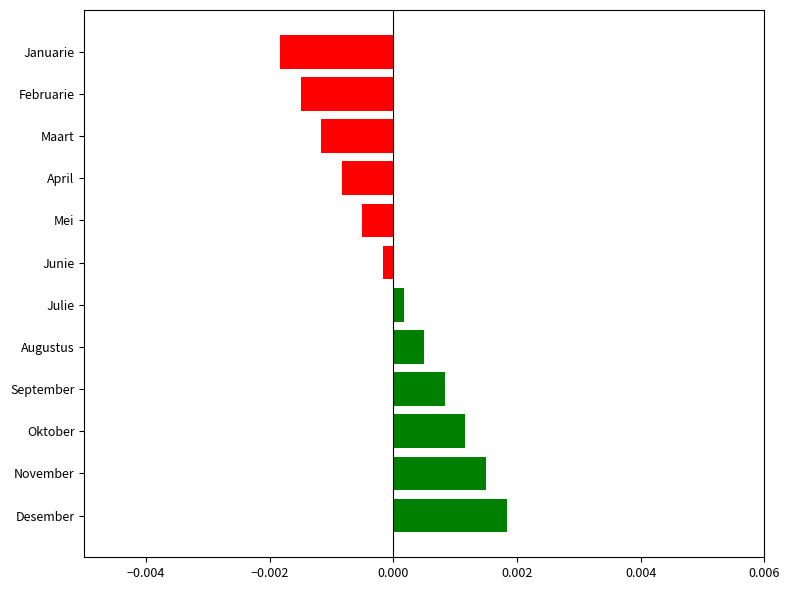

How many distinct data groups are displayed?

1